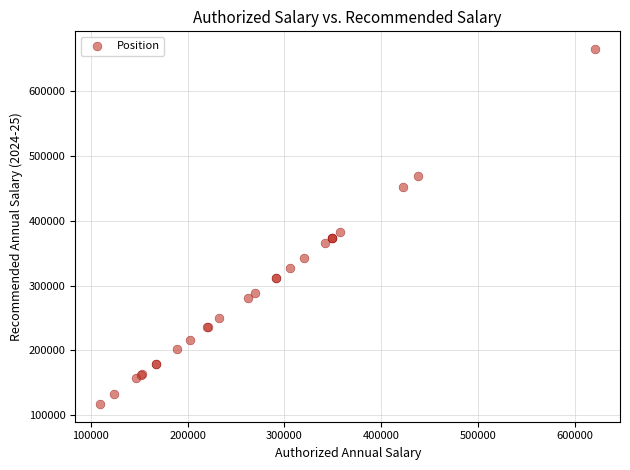

What Y value in the scatter plot is closest to 390948?

382178.9